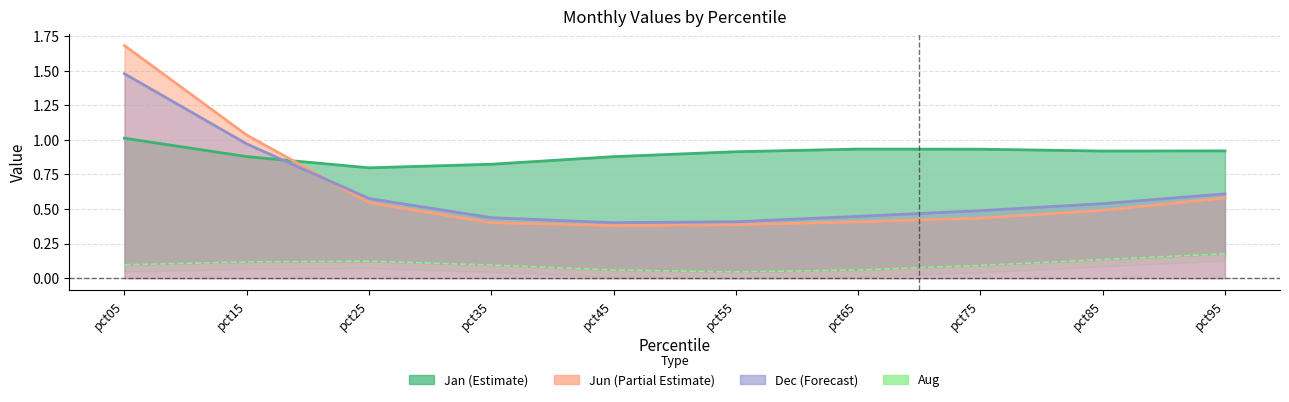

What is the value of the 2nd point from the left?

0.1